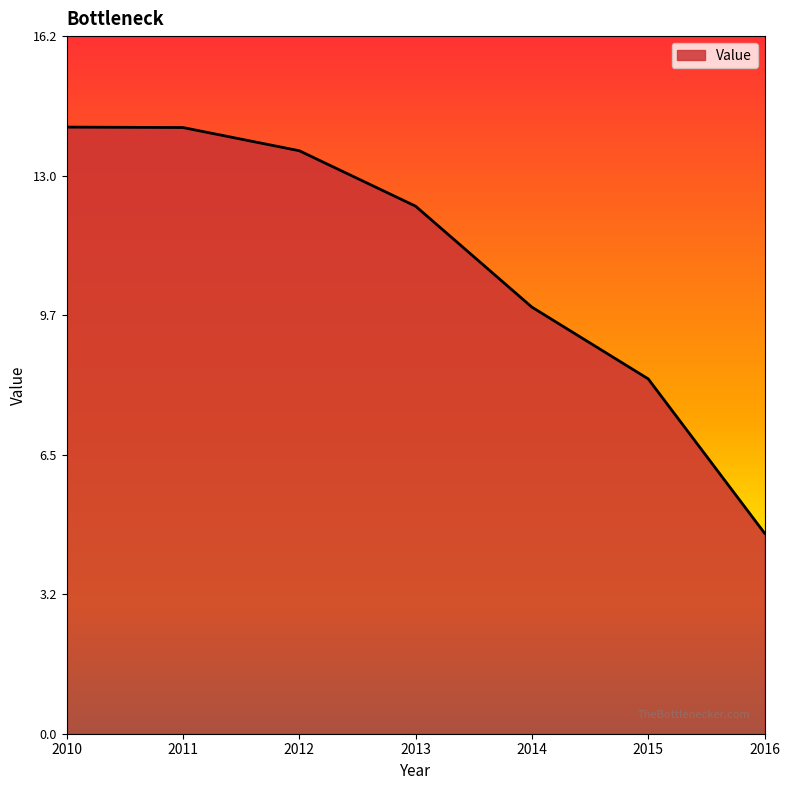

How many distinct data groups are displayed?

1